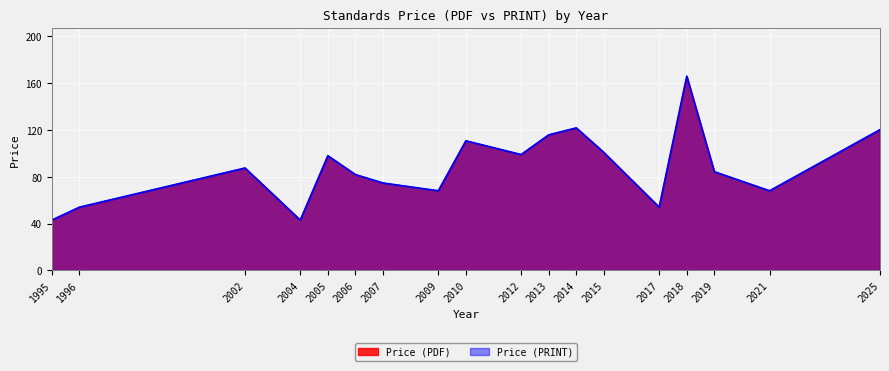

What are all the series names shown in the legend?

Price (PDF), Price (PRINT)